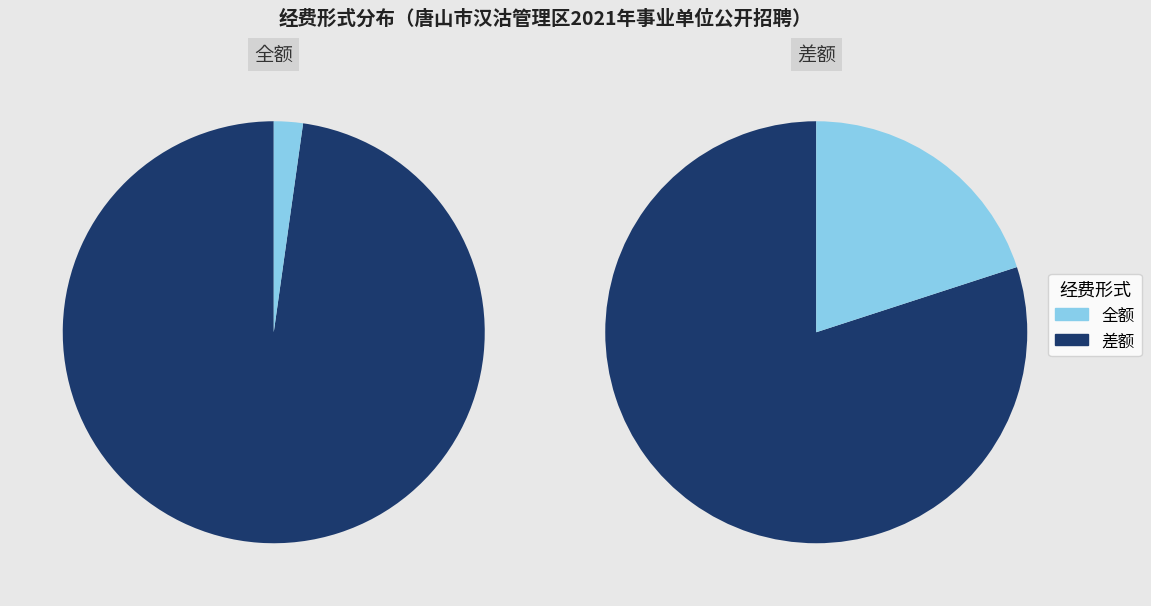

Count the number of slices in the pie.

2